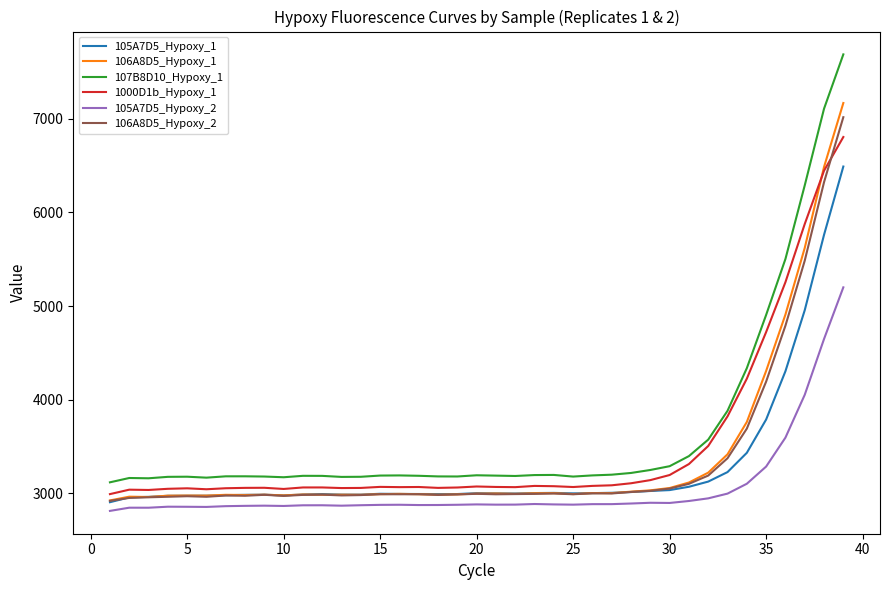

Does the chart have visible grid lines?

No